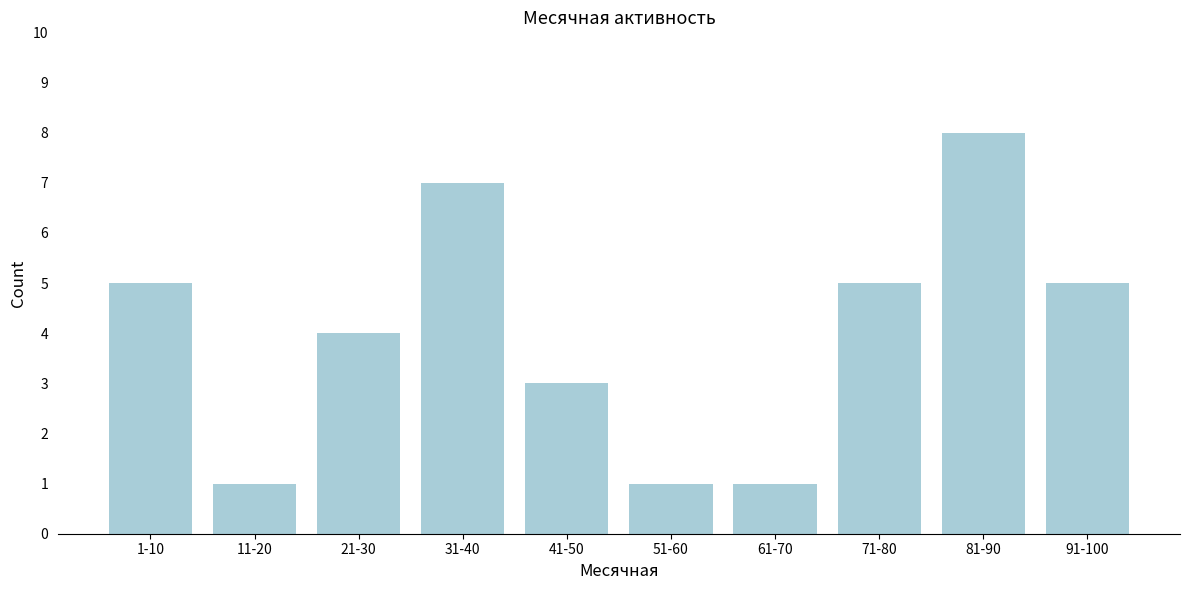

Reading left to right, list all the values displayed in this chart.

1-10=5	11-20=1	21-30=4	31-40=7	41-50=3	51-60=1	61-70=1	71-80=5	81-90=8	91-100=5